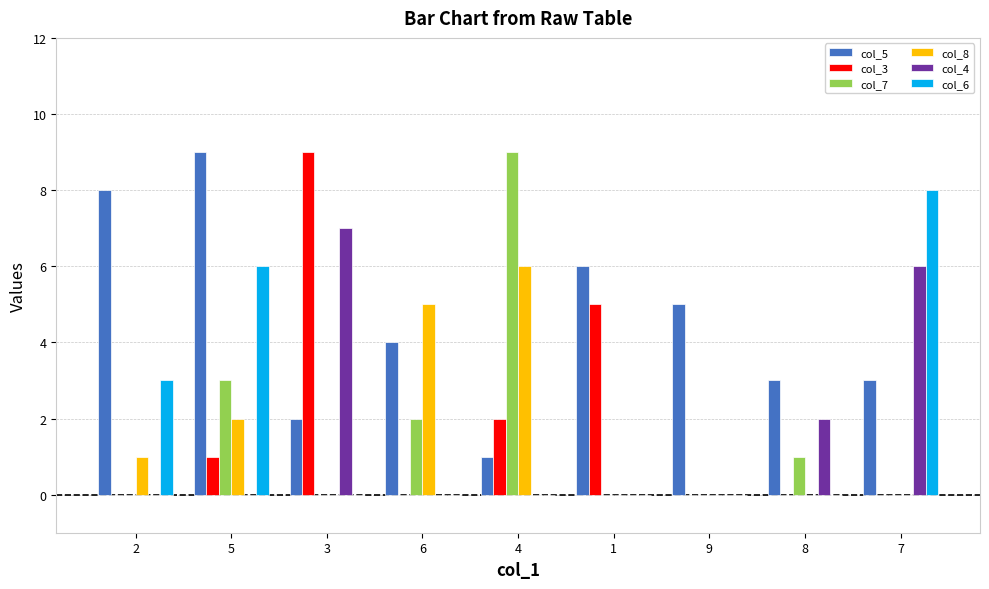

Which series changed the most between 8 and 7?

col_6